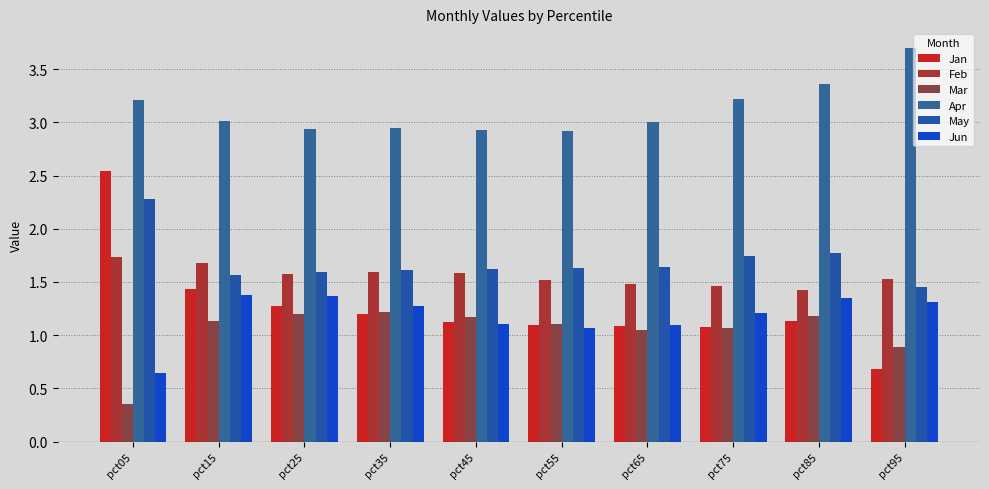

Reading left to right, list all the values displayed in this chart.

Jan: 2.5	1.4	1.3	1.2	1.1	1.1	1.1	1.1	1.1	0.7
Feb: 1.7	1.7	1.6	1.6	1.6	1.5	1.5	1.5	1.4	1.5
Mar: 0.4	1.1	1.2	1.2	1.2	1.1	1.1	1.1	1.2	0.9
Apr: 3.2	3.0	2.9	3.0	2.9	2.9	3.0	3.2	3.4	3.7
May: 2.3	1.6	1.6	1.6	1.6	1.6	1.6	1.7	1.8	1.5
Jun: 0.6	1.4	1.4	1.3	1.1	1.1	1.1	1.2	1.3	1.3